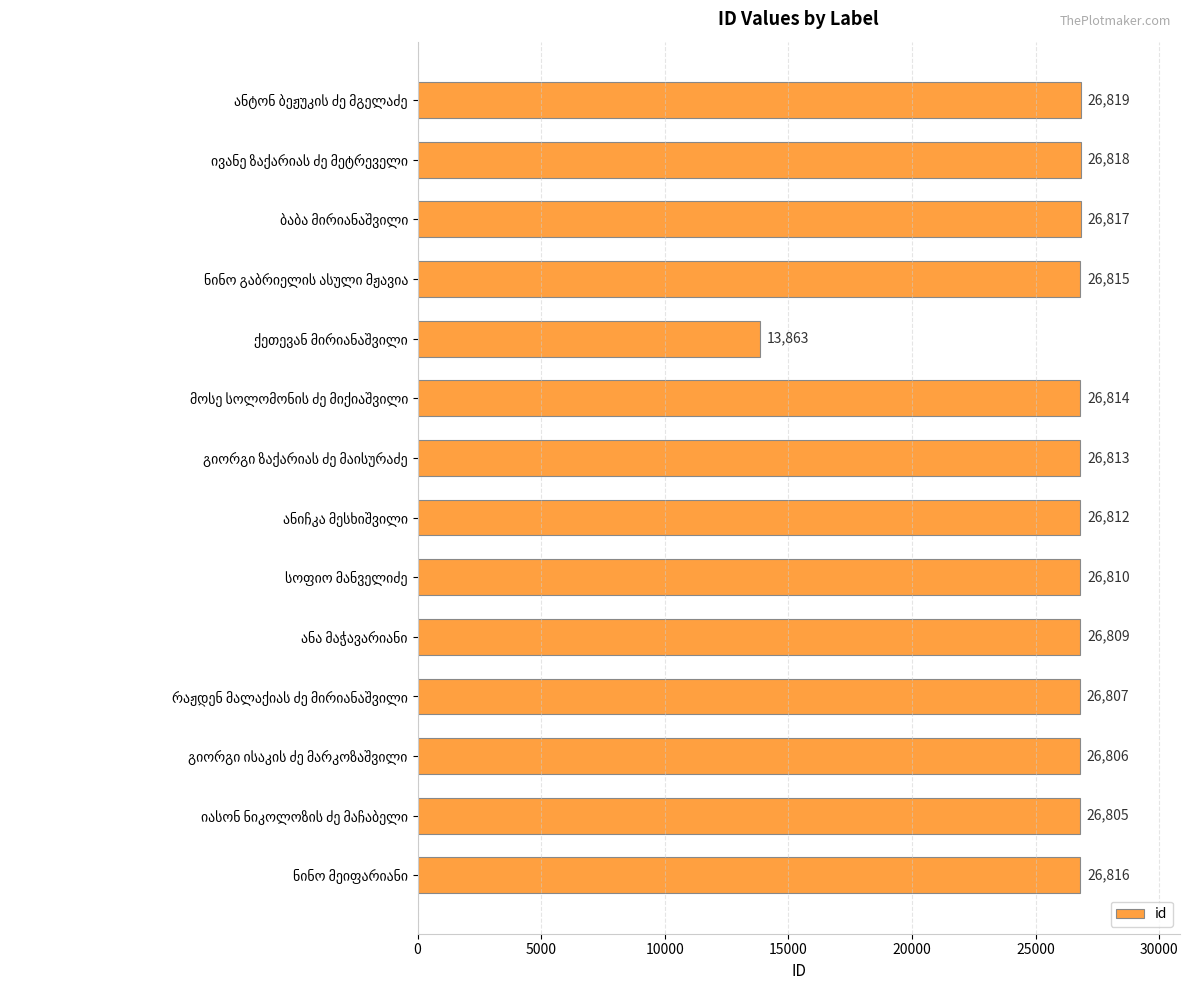

What is the difference between the second highest and second lowest values?

13